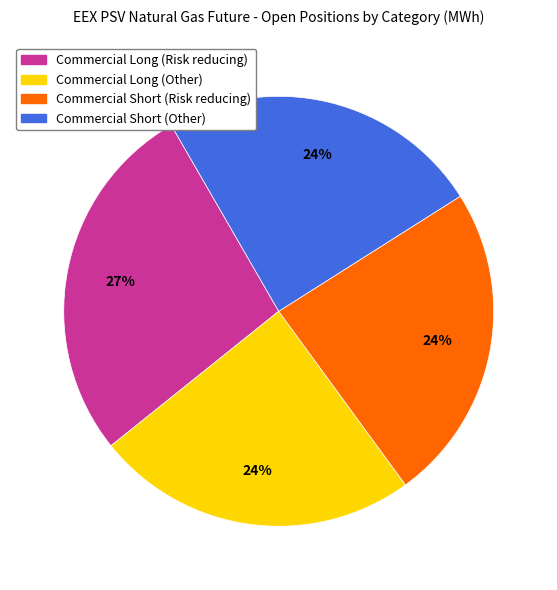

Is Commercial Short (Risk reducing) the majority of the pie?

No